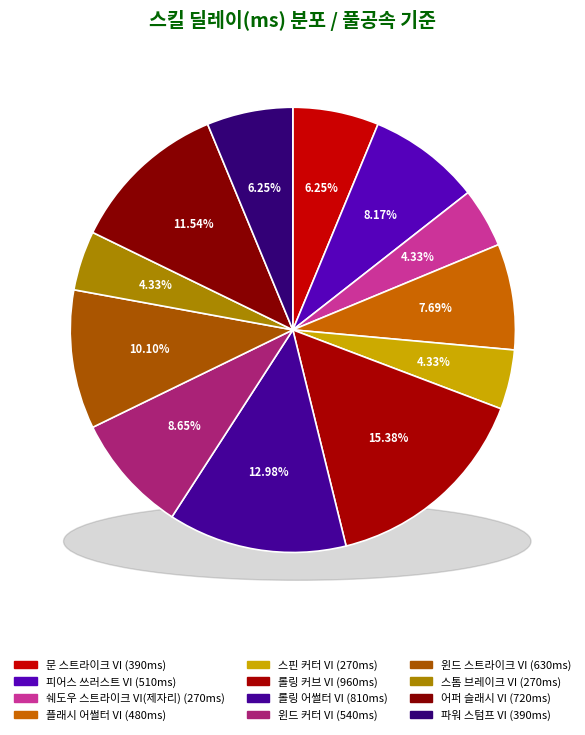

To the nearest percent, what is the average slice percentage?

8%